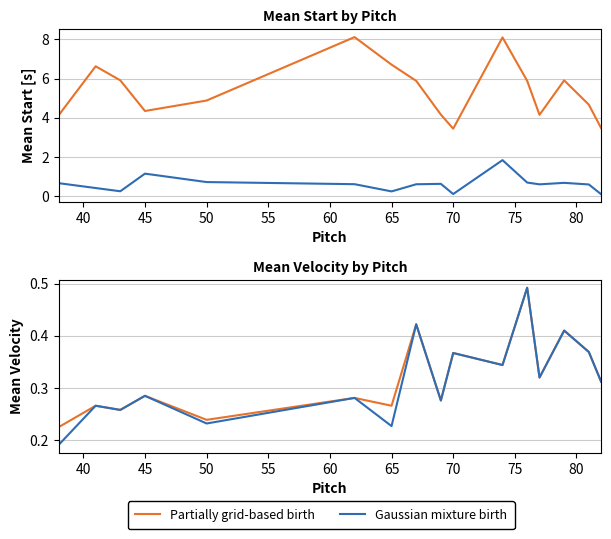

Which series has the largest range (max minus min)?

Gaussian mixture birth